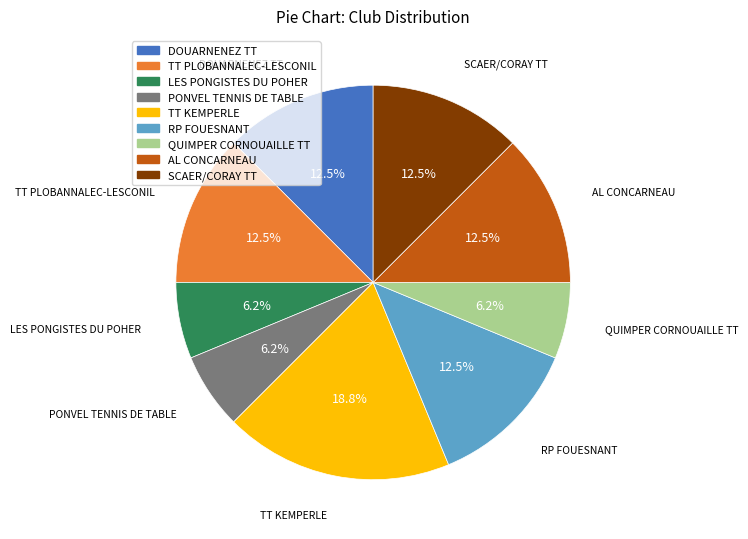

Is there a majority slice in this chart?

No